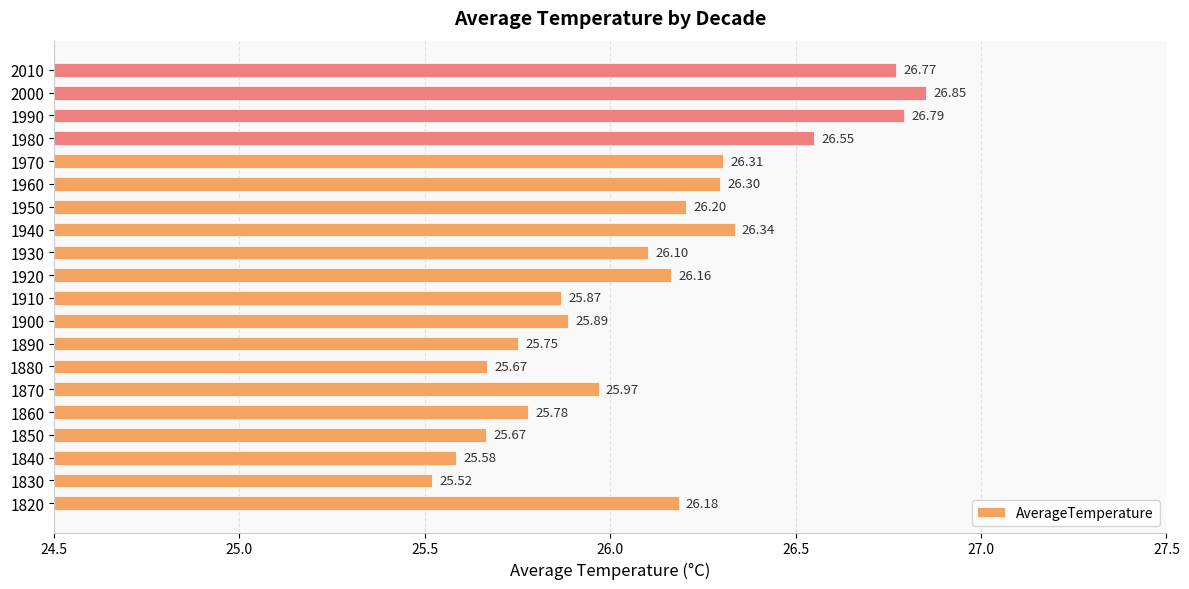

What is the change in value from 1850 to 1870?

+0.3